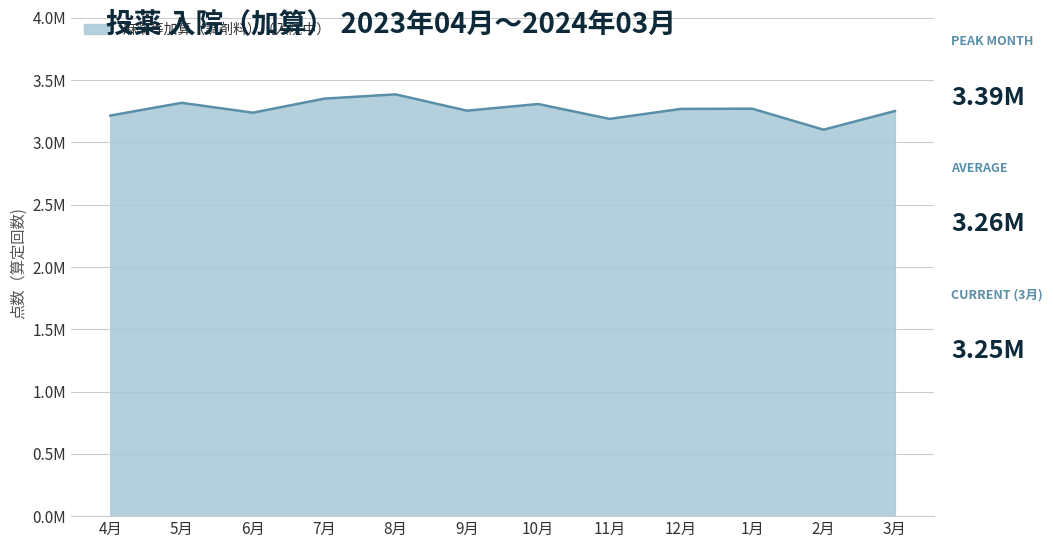

Approximately how many times larger is the value at 3月 compared to 10月?

1.0